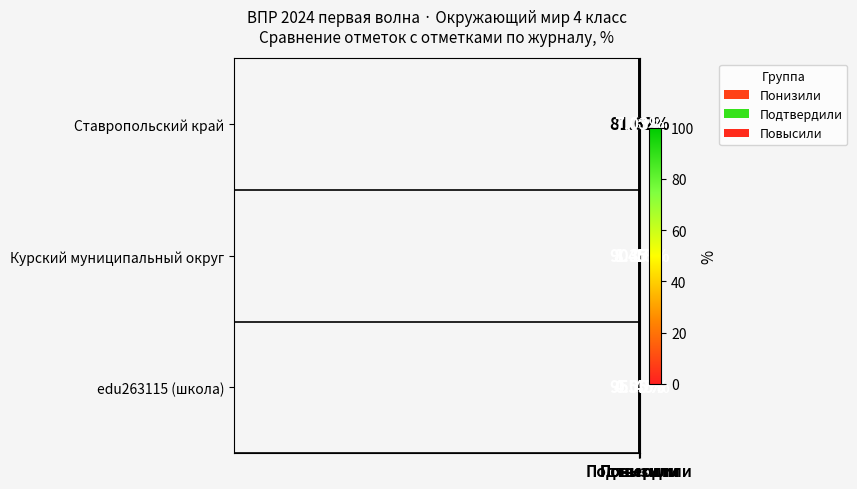

What is the total value across all series at Понизили?

24.3